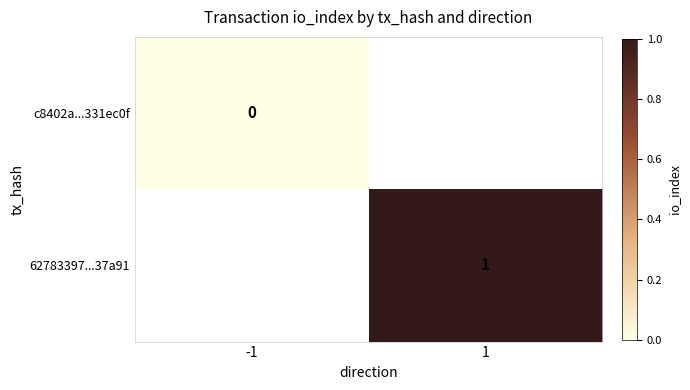

The 62783397...37a91 series shows 1 at 1. True or false?

True